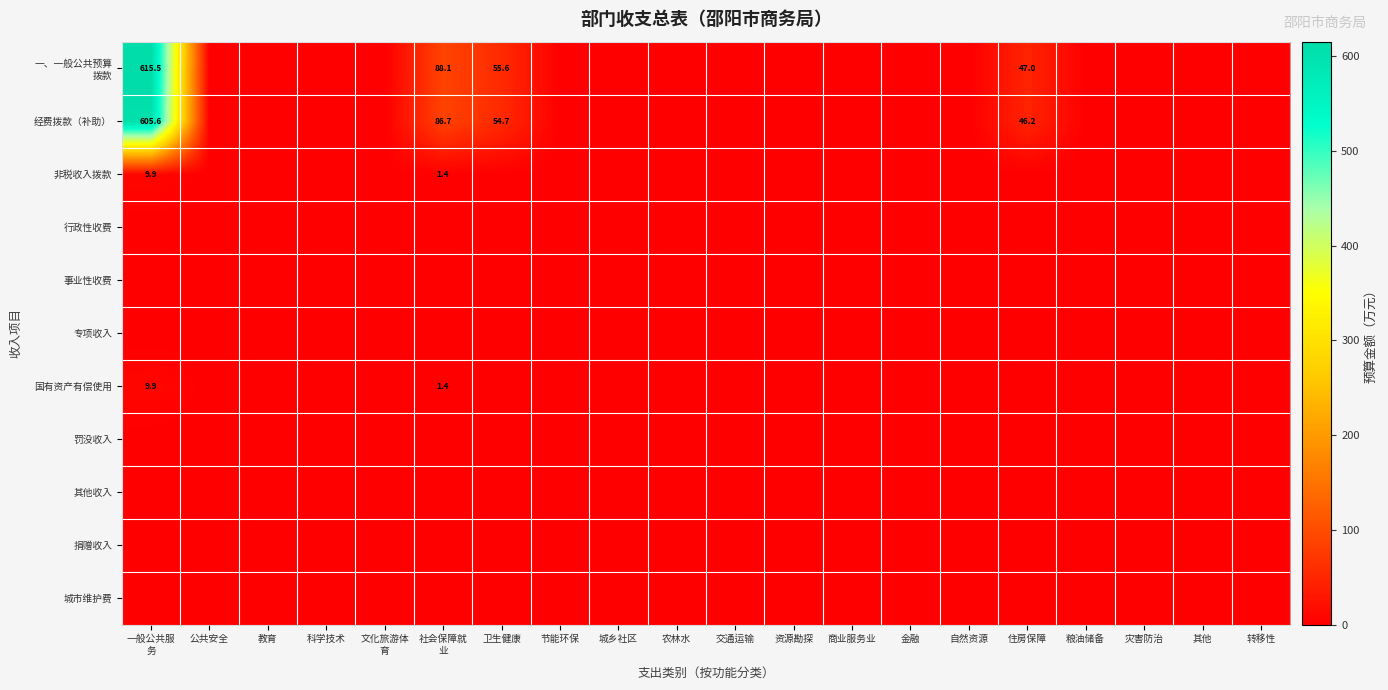

The 一、一般公共预算 拨款 series shows 0.0 at 科学技术. True or false?

True